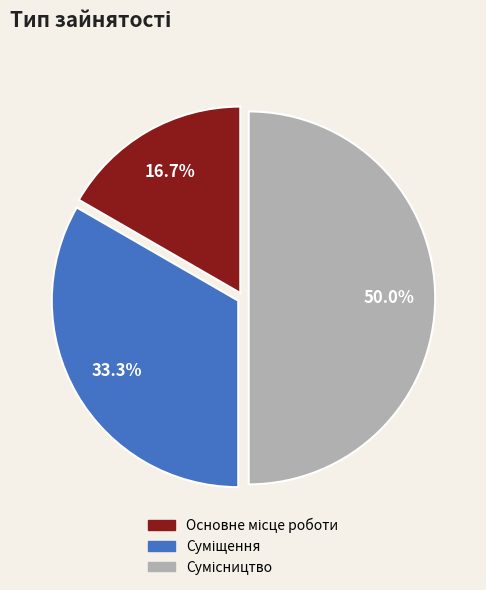

Is it true that Основне місце роботи is 17% of the pie?

True